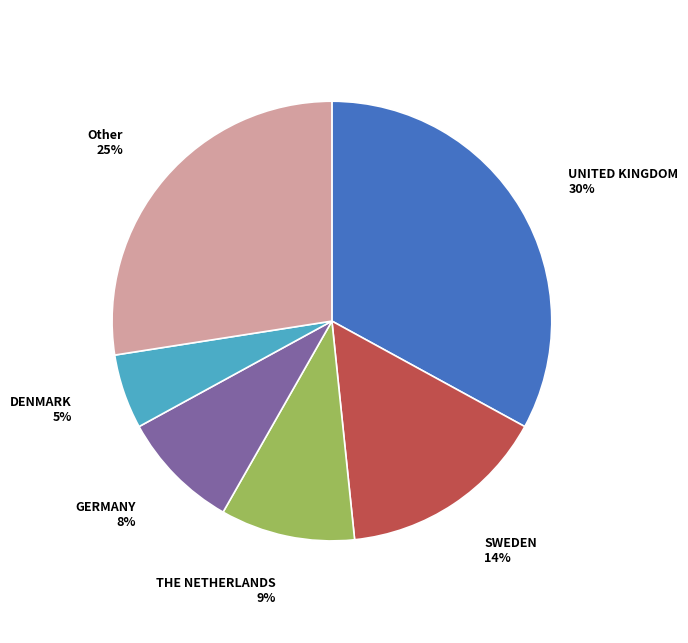

Does DPH snížená account for over 50% of the chart?

No